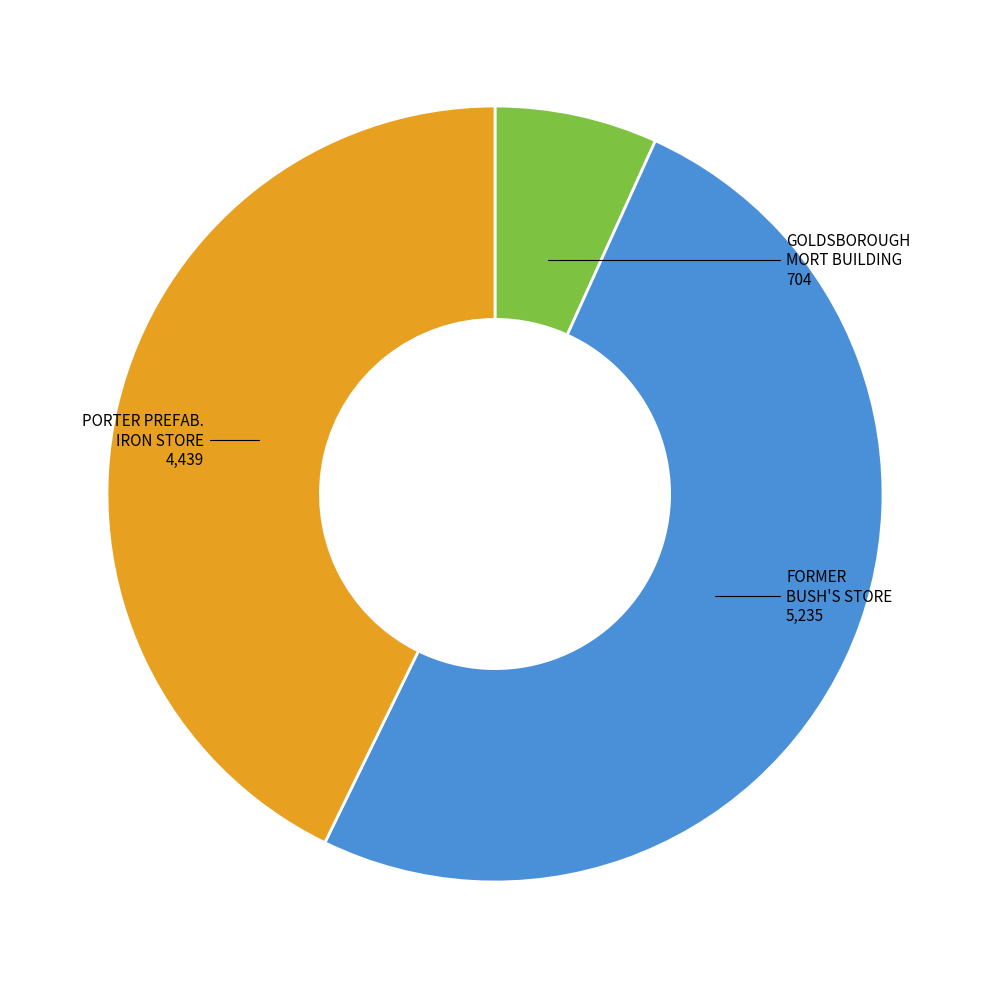

Count the number of slices in the pie.

3